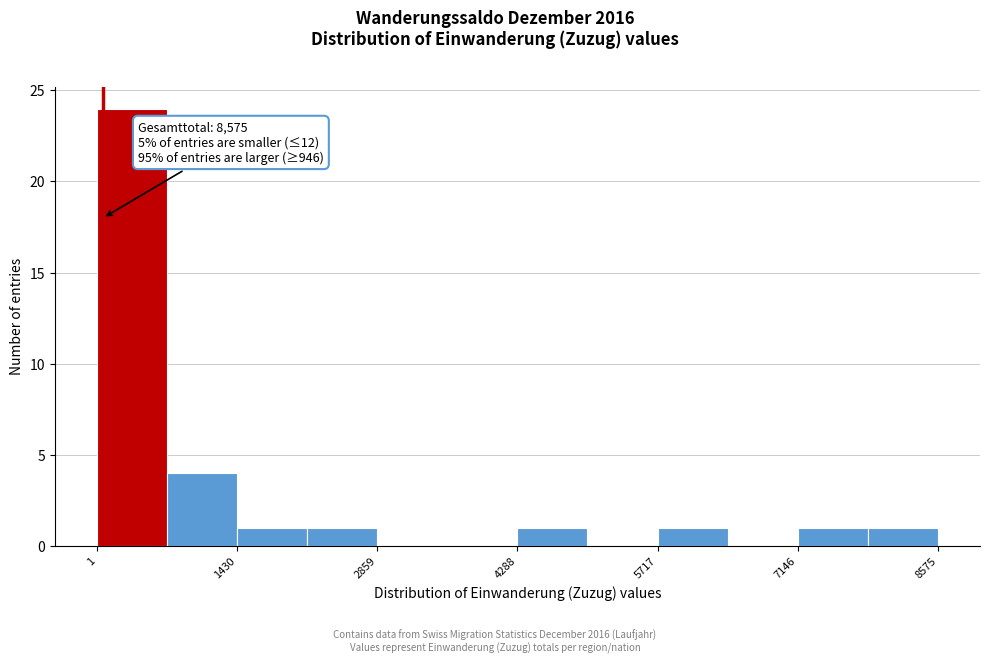

Read against the x-axis, roughly where is the centre of the tallest bar?

400